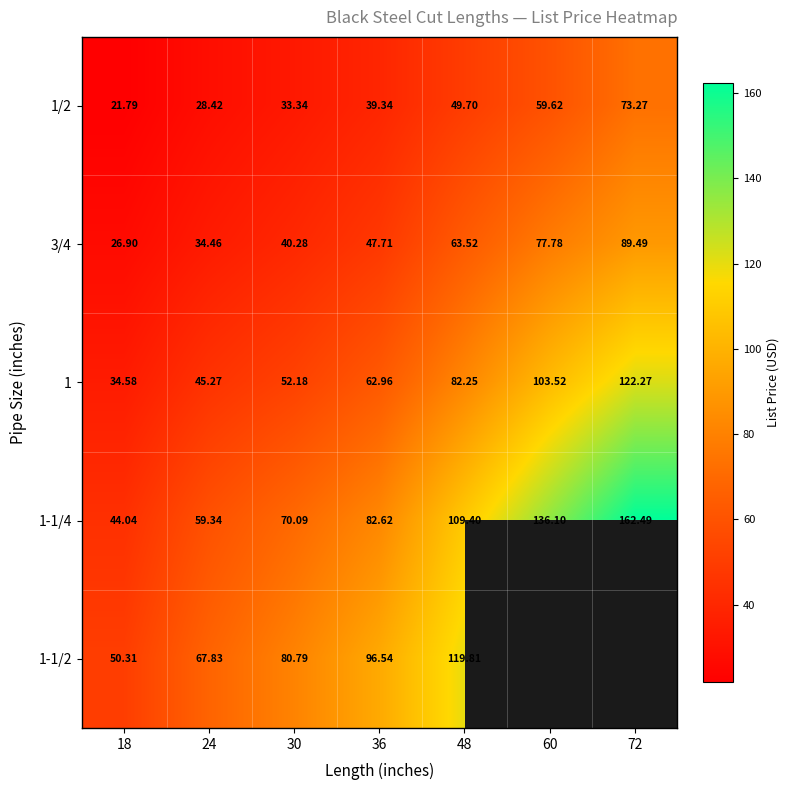

How many values in the 1 series exceed 62?

4